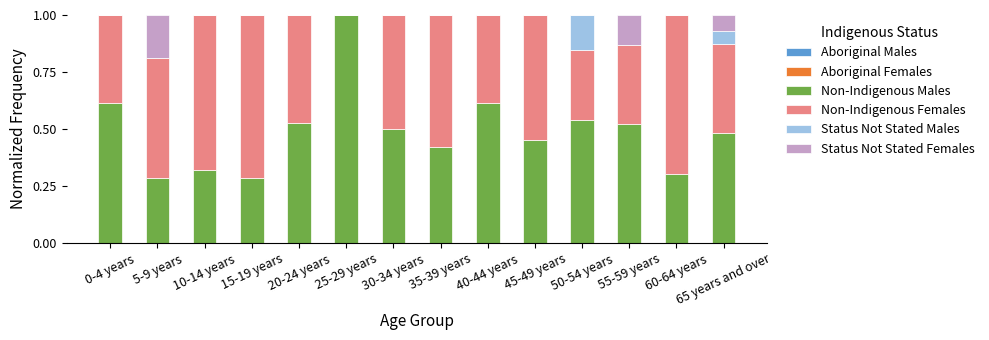

Does the chart contain stacked bars?

Yes